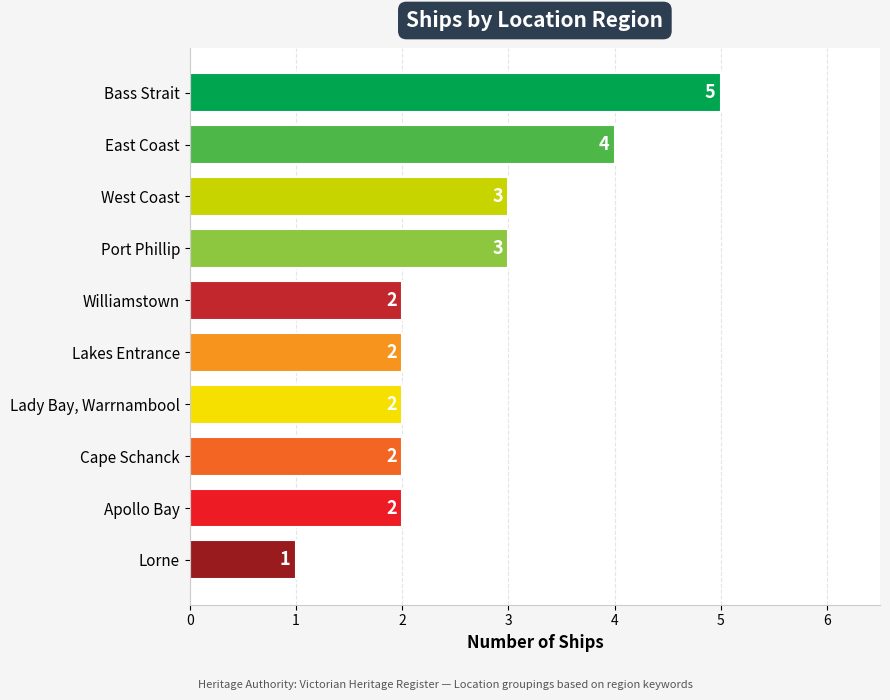

What is the difference between the maximum and minimum values?

4